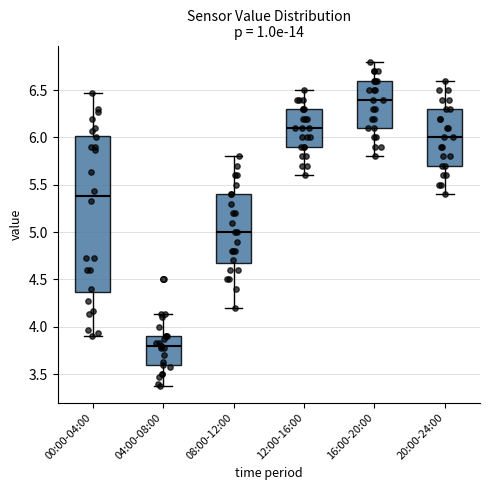

Which box's median line is the highest?

16:00-20:00